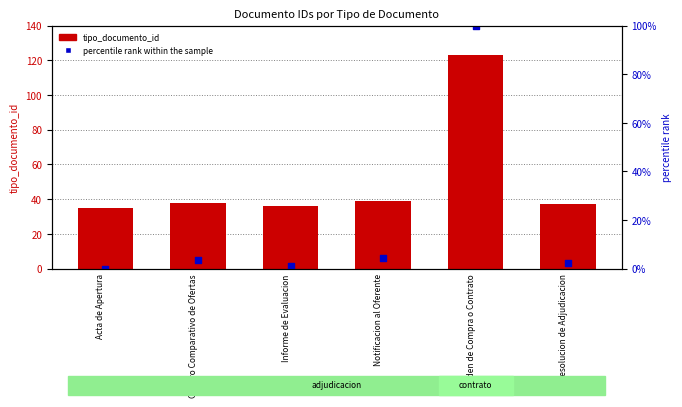

Which series reaches the minimum Y coordinate?

percentile rank within the sample